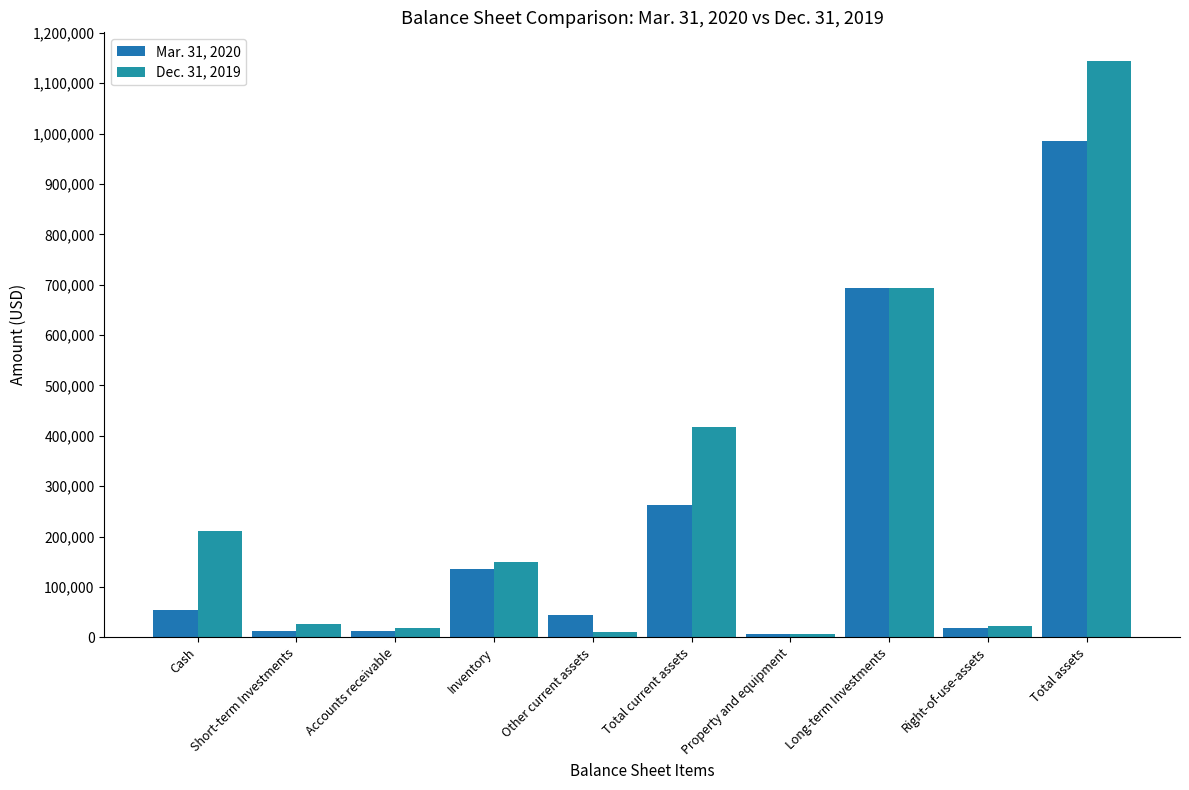

How many data points in Mar. 31, 2020 are less than 55251?

5